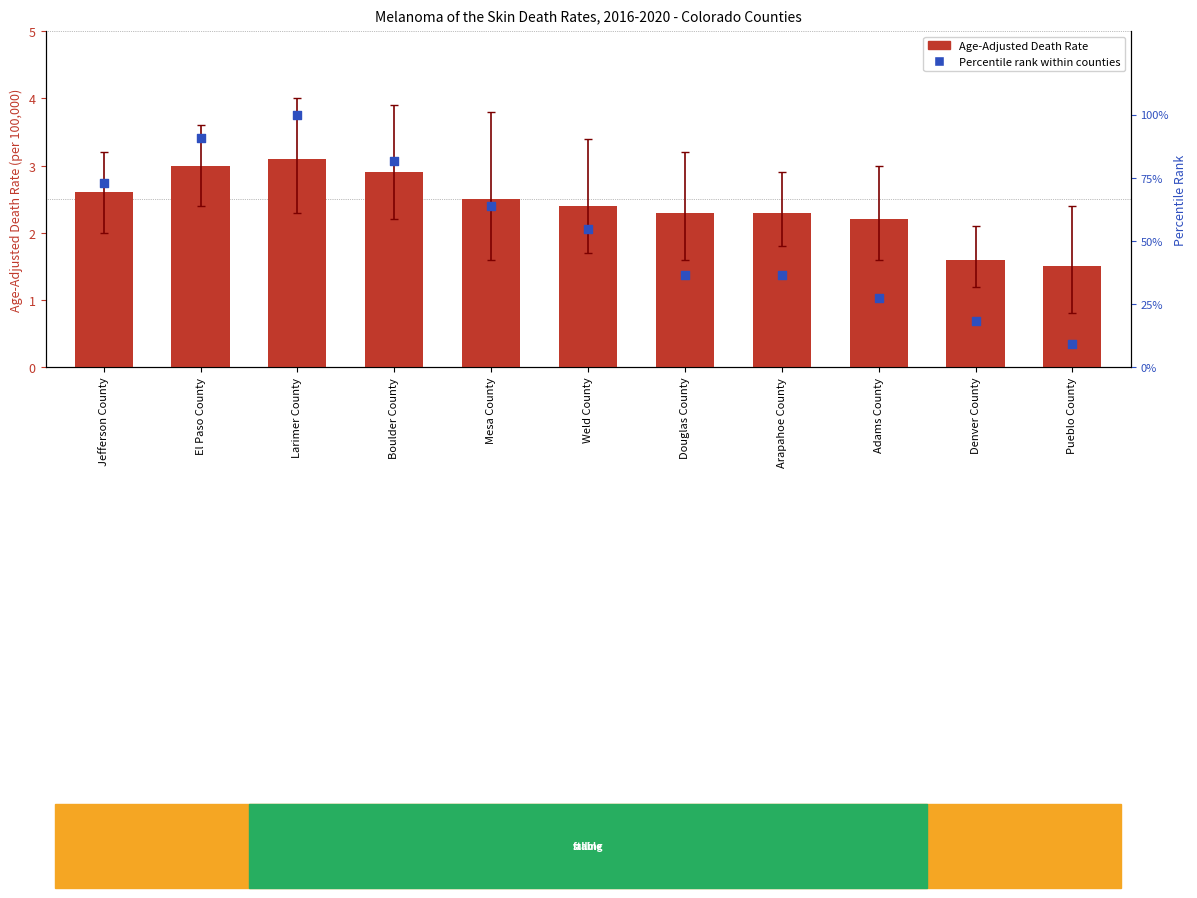

At how many categories does at least one series exceed 13?

10